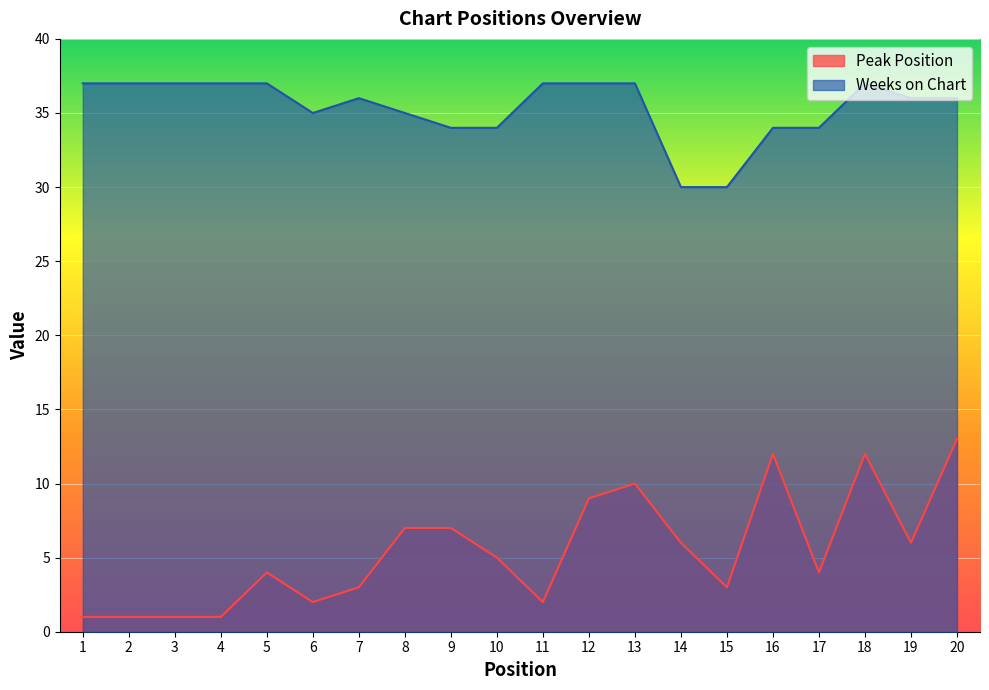

Reading right to left, list all the values displayed in this chart.

Peak Position: 20=13	19=6	18=12	17=4	16=12	15=3	14=6	13=10	12=9	11=2	10=5	9=7	8=7	7=3	6=2	5=4	4=1	3=1	2=1	1=1
Weeks on Chart: 20=36	19=36	18=37	17=34	16=34	15=30	14=30	13=37	12=37	11=37	10=34	9=34	8=35	7=36	6=35	5=37	4=37	3=37	2=37	1=37